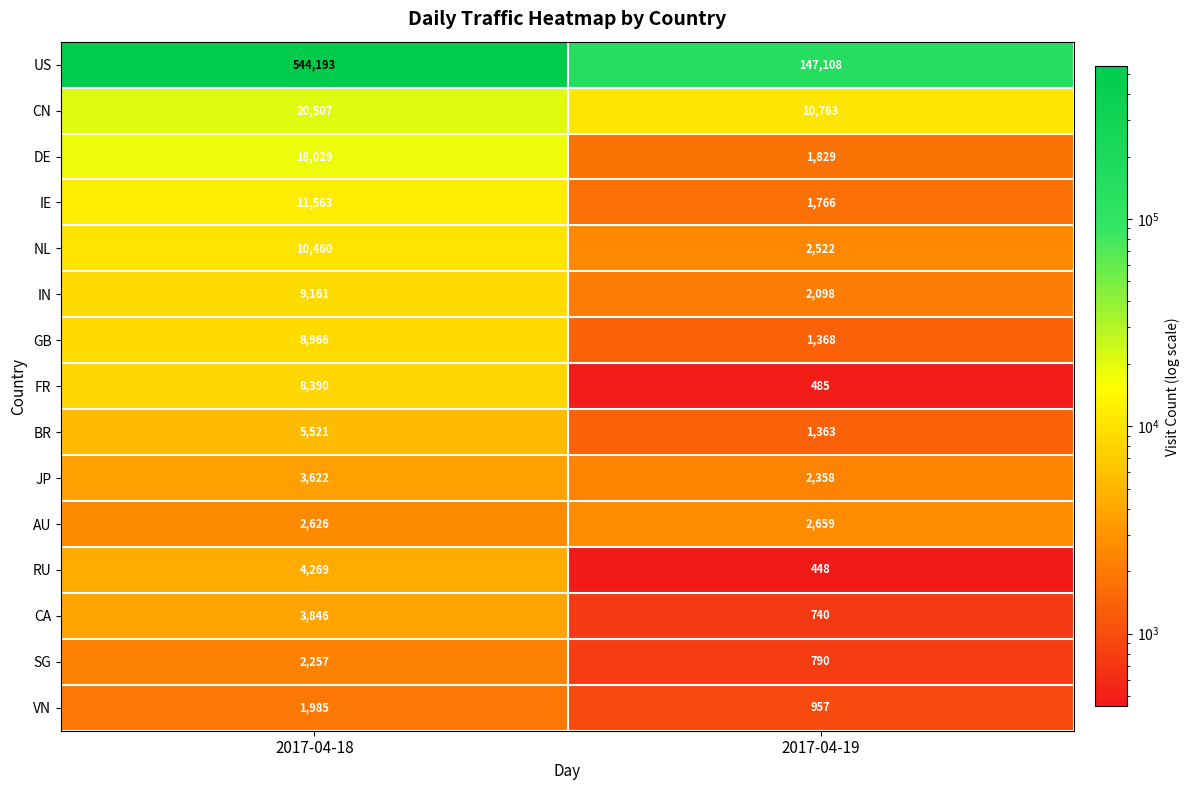

Rank the series by their maximum value, from highest to lowest.

US, CN, DE, IE, NL, IN, GB, FR, BR, RU, CA, JP, AU, SG, VN